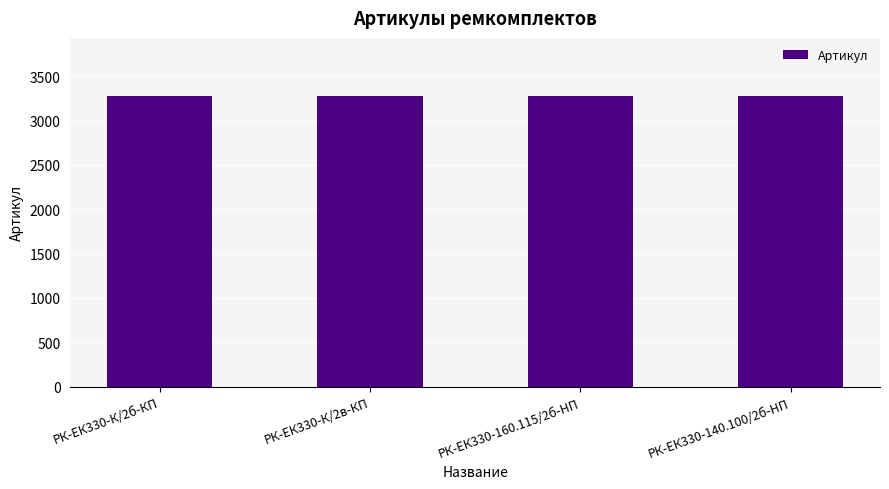

What is the minimum value shown in the chart?

3273